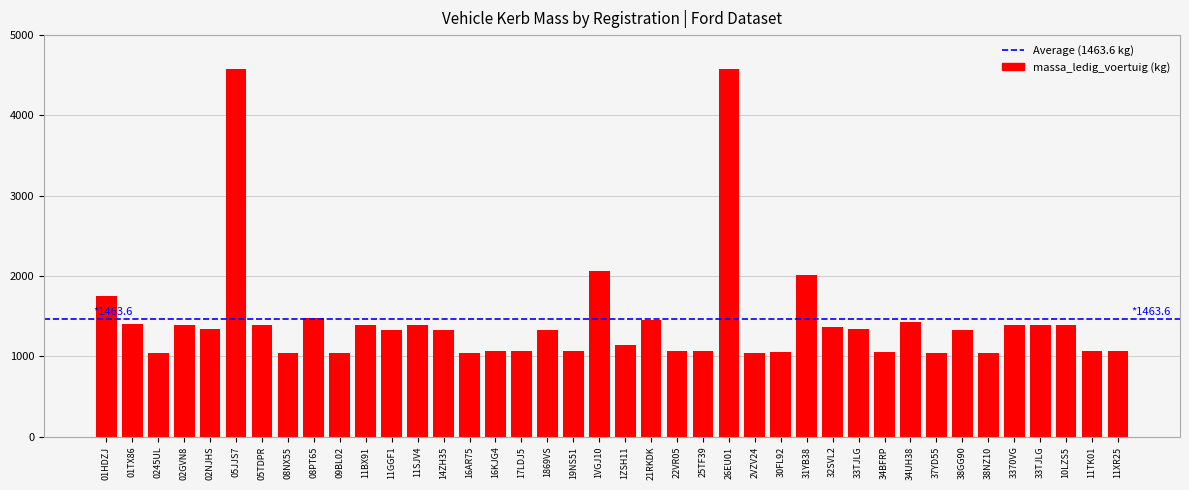

List the labels in order of value, smallest first.

0245UL, 08NX55, 09BL02, 16AR75, 2VZV24, 37YD55, 38NZ10, 30FL92, 34BFRP, 16KJG4, 17LDJ5, 19NS51, 22VR05, 25TF39, 11TK01, 11XR25, 1ZSH11, 11GGF1, 14ZH35, 1869VS, 38GG90, 33TJLG, 02NJHS, 32SVL2, 11BX91, 02GVN8, 05TDPR, 11SJV4, 3370VG, 33TJLG, 10LZS5, 01TX86, 34UH38, 21RKDK, 08PT65, 01HDZJ, 31YB38, 1VGJ10, 05JJS7, 26EU01